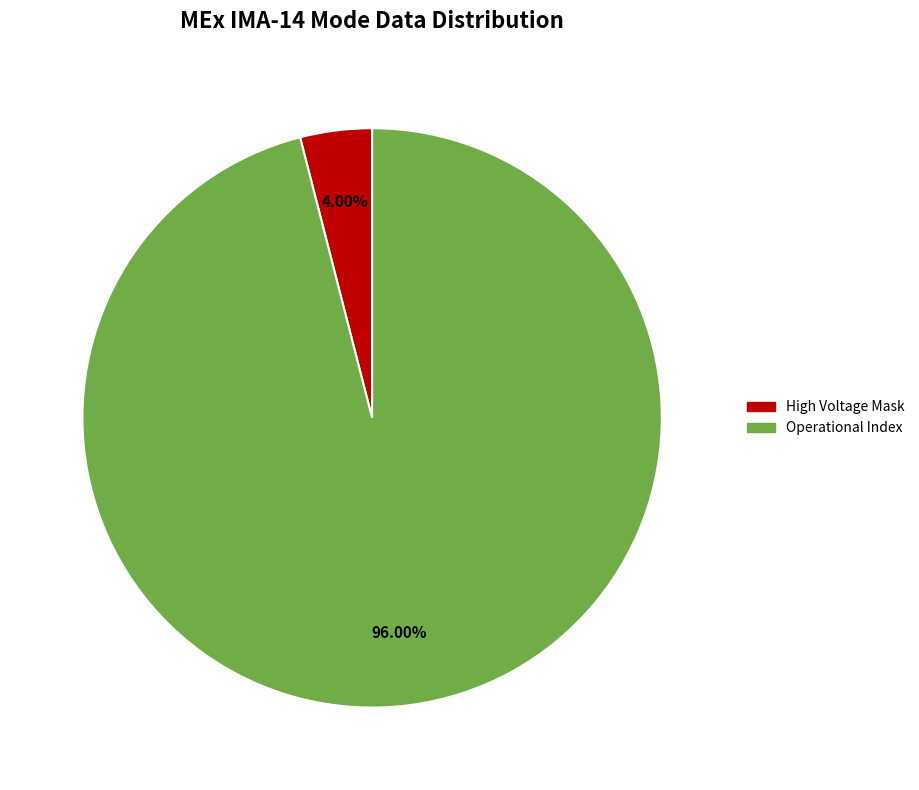

Does any single category account for the majority?

Yes